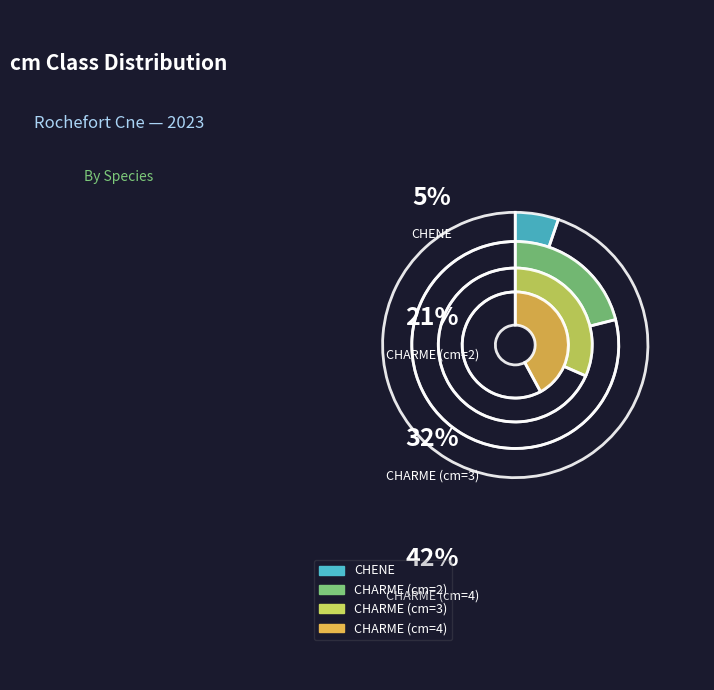

Count the number of slices in the pie.

4